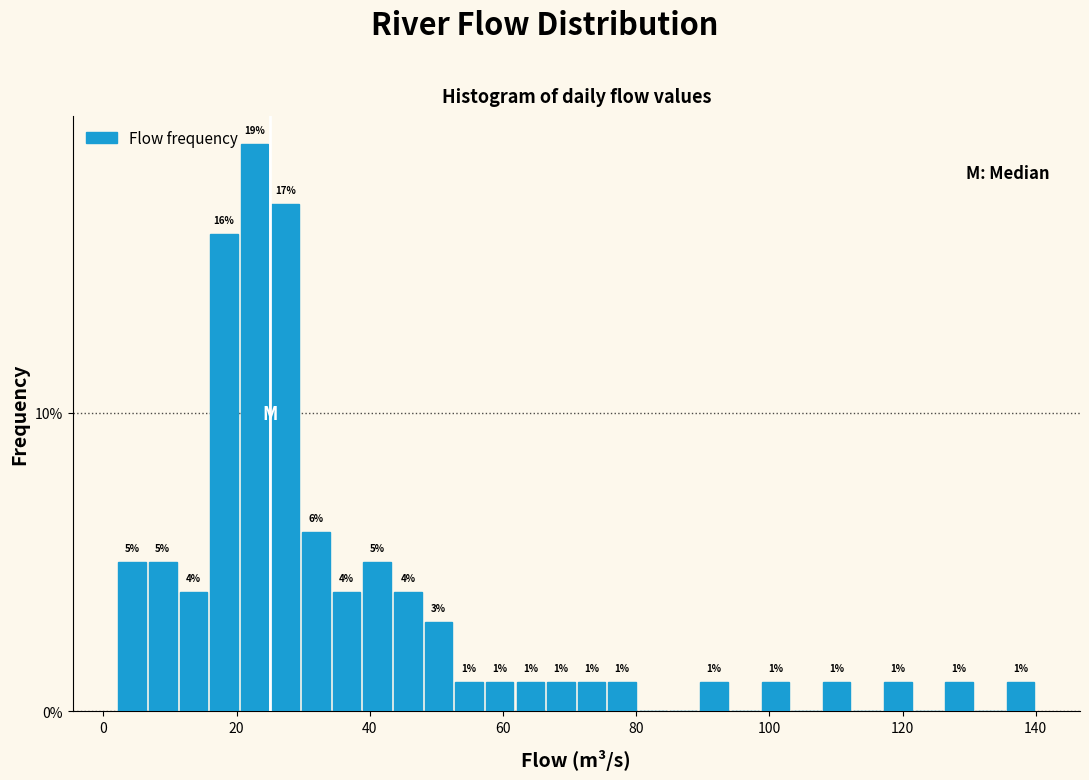

Read against the x-axis, roughly where is the centre of the tallest bar?

22